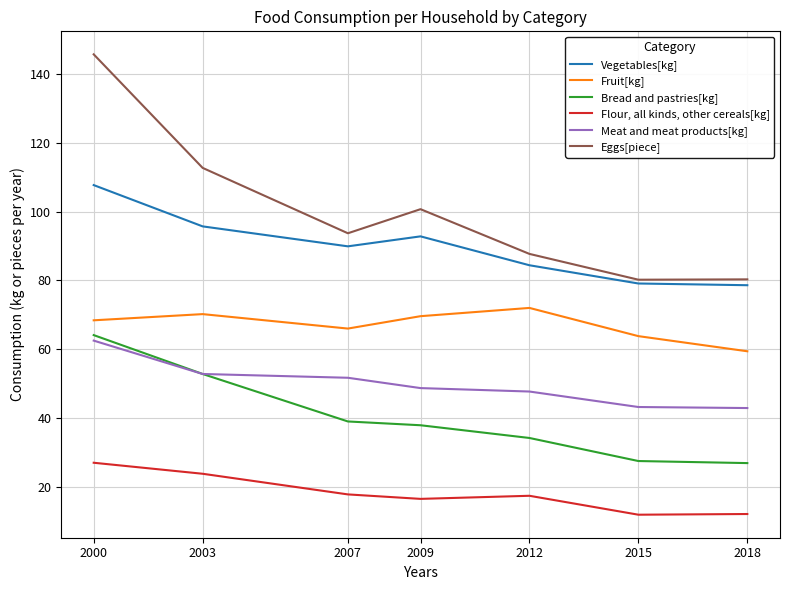

What is the lowest value of the Vegetables[kg] series?

78.6